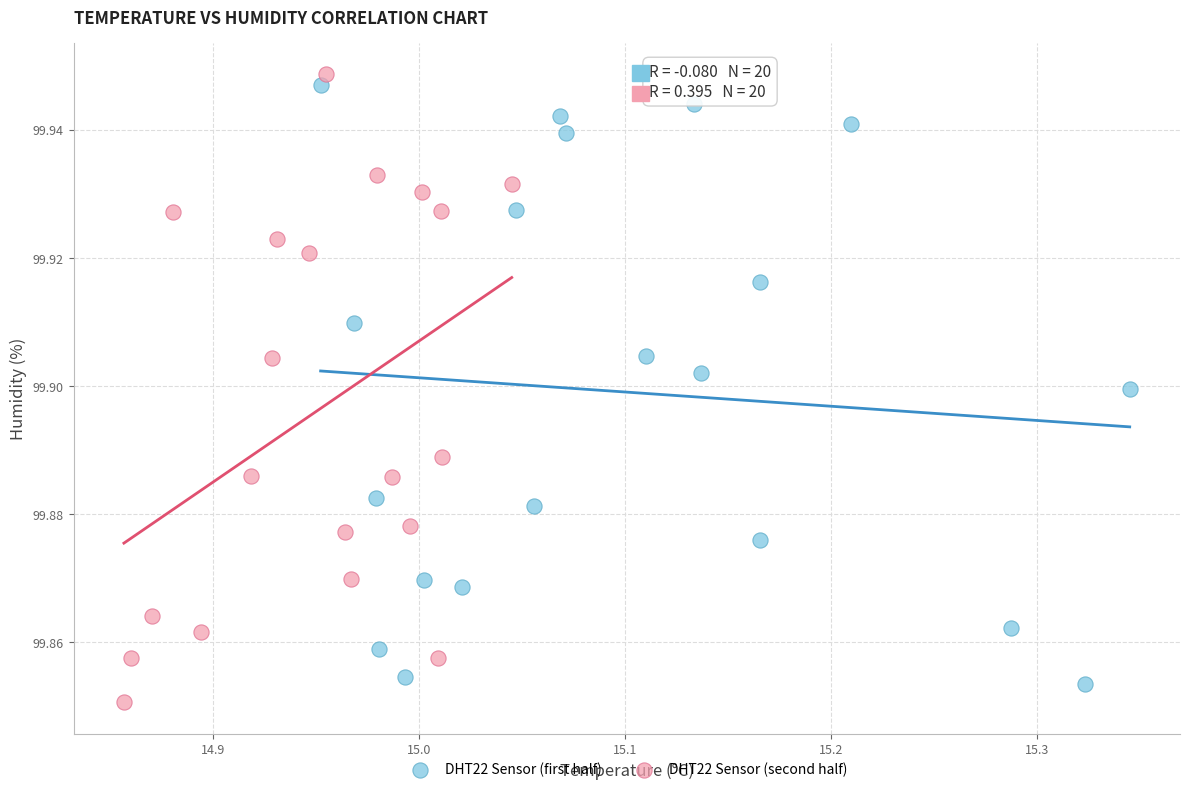

Which series reaches the maximum Y coordinate?

DHT22 Sensor (second half)